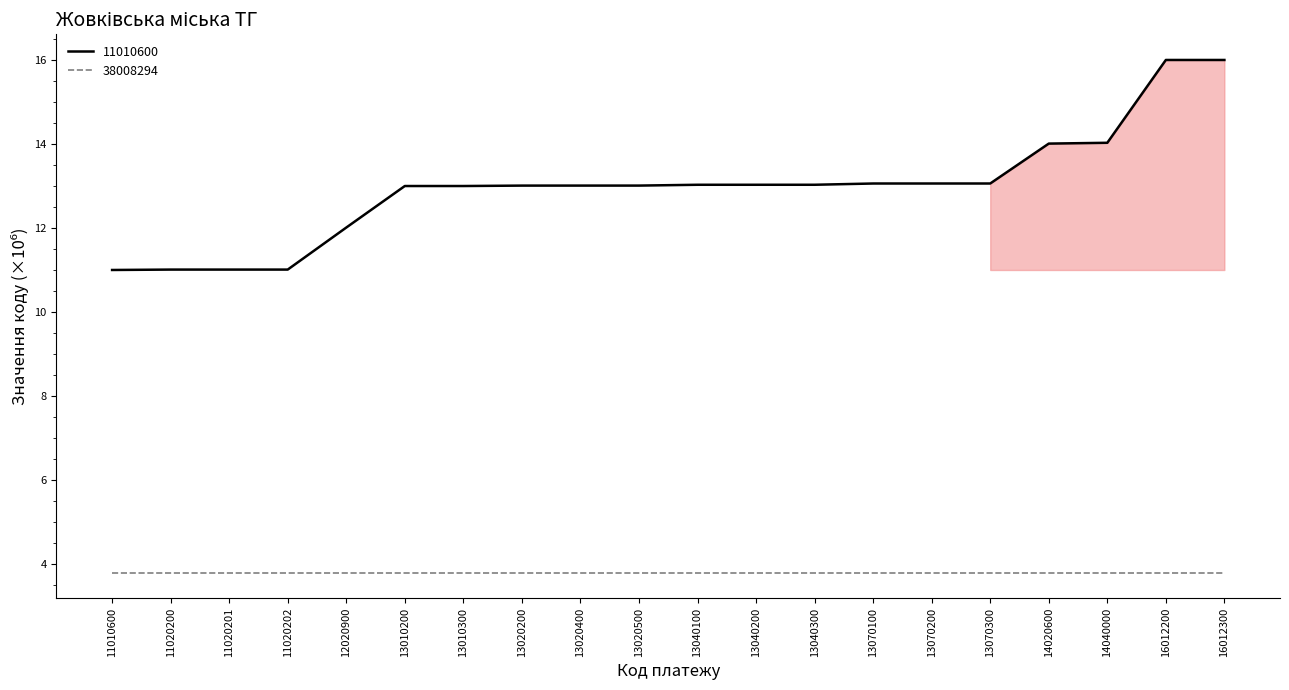

Does the chart have visible grid lines?

No